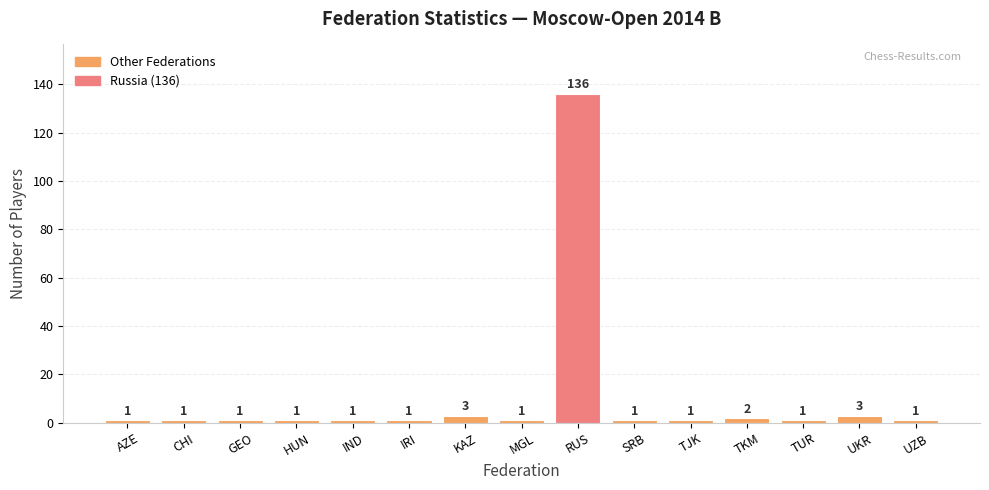

Is it true that the value at CHI is 1?

True